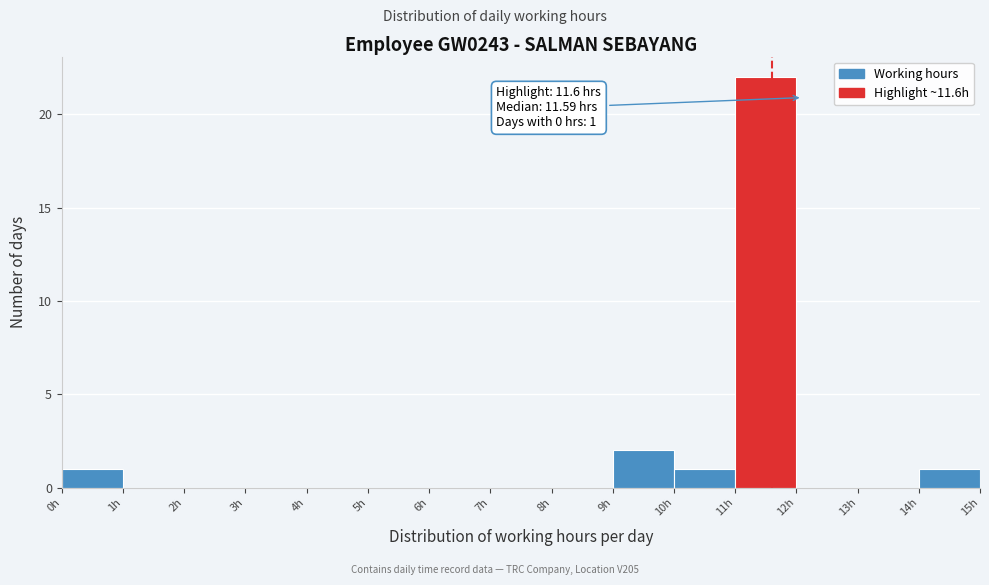

Over which range of the x-axis is the bar tallest?

11 to 12